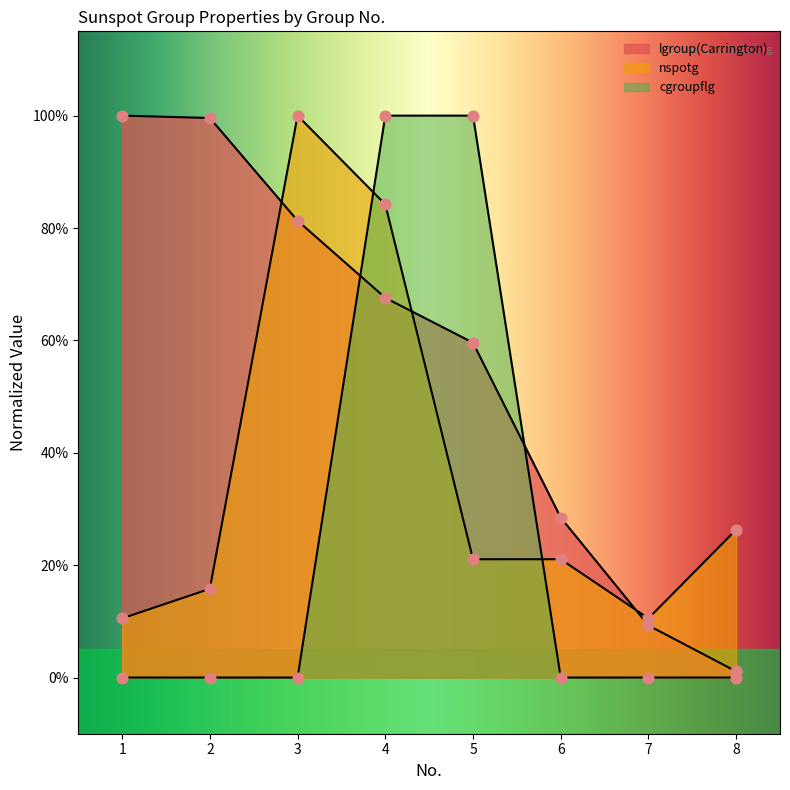

Is the value of cgroupflg at 8 greater than the value of lgroup(Carrington) at 8?

No